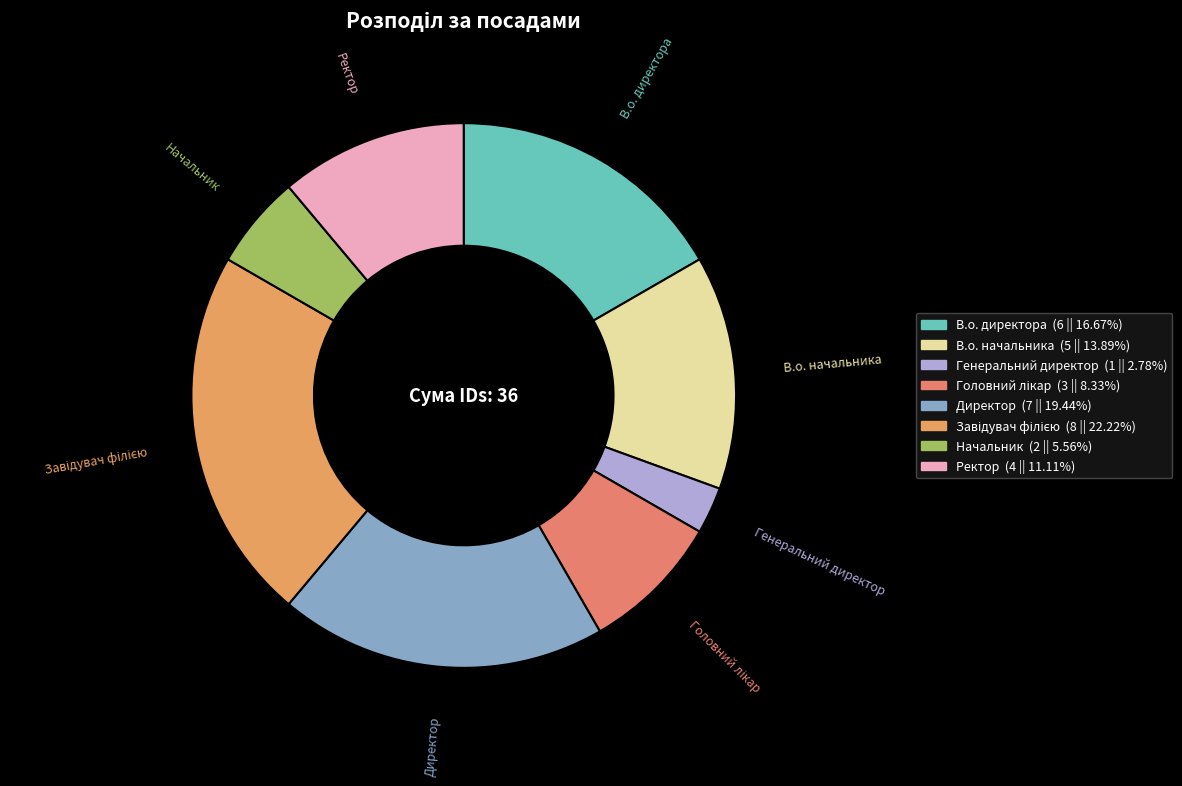

Does any single category account for the majority?

No